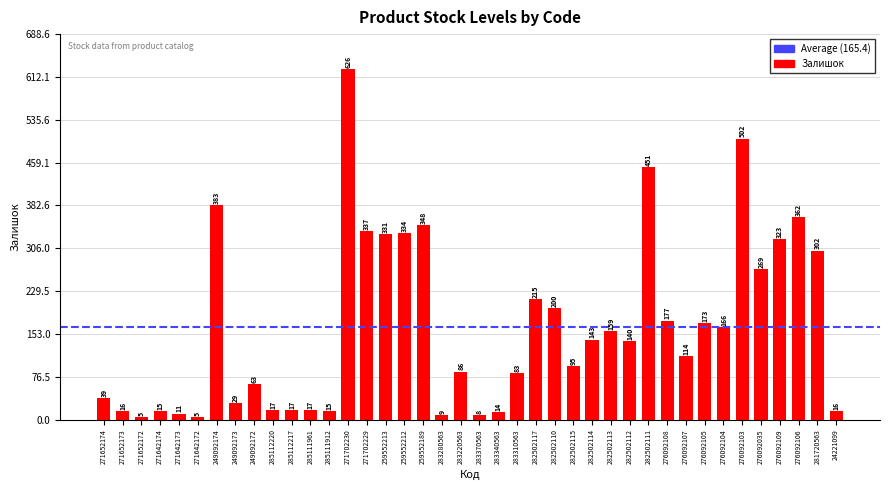

Reading right to left, list all the values displayed in this chart.

24221099=16	281720563=302	276092106=362	276092109=323	276092035=269	276092103=502	276092104=166	276092105=173	276092107=114	276092108=177	282502111=451	282502112=140	282502113=159	282502114=143	282502115=95	282502110=200	282502117=215	283310563=83	283340563=14	283370563=8	283220563=86	283280563=9	259552189=348	259552212=334	259552213=331	271702229=337	271702230=626	285111912=15	285111961=17	285112217=17	285112220=17	249092172=63	249092173=29	249092174=383	271642172=5	271642173=11	271642174=15	271652172=5	271652173=16	271652174=39